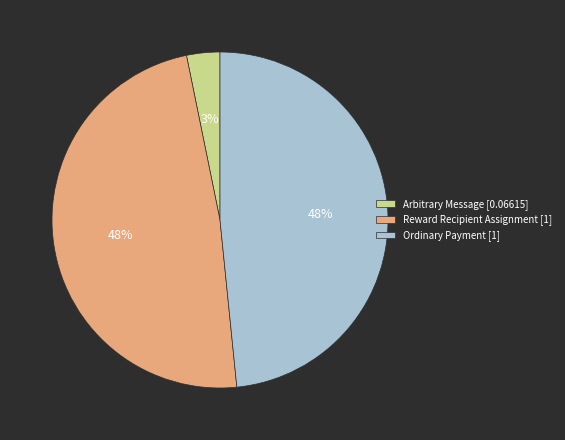

To the nearest percent, what is the combined percentage of Reward Recipient Assignment and Ordinary Payment?

97%